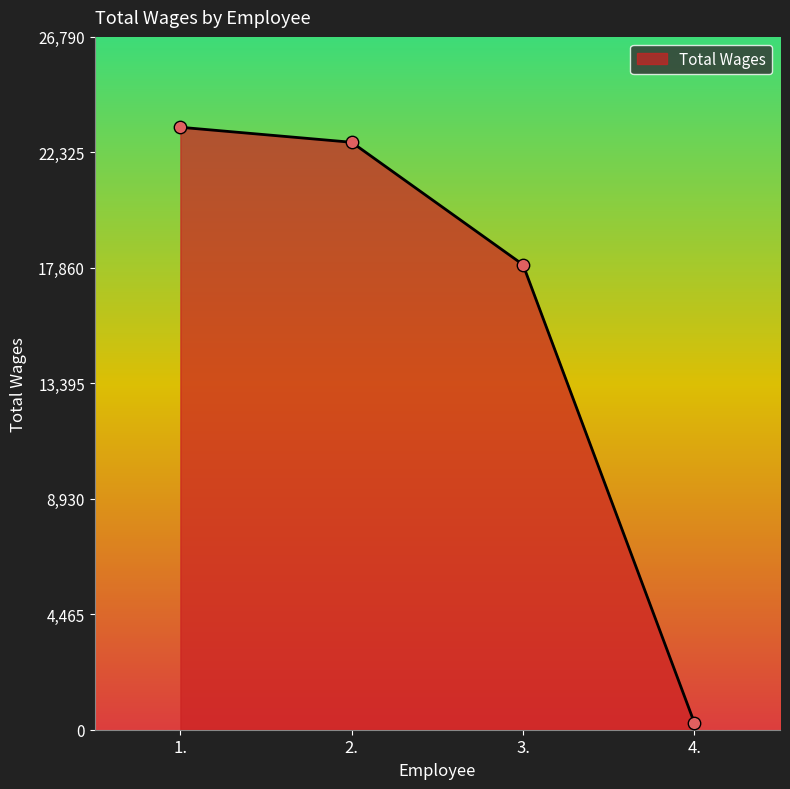

What is the ratio of the value at 3. to the value at 1.?

0.8